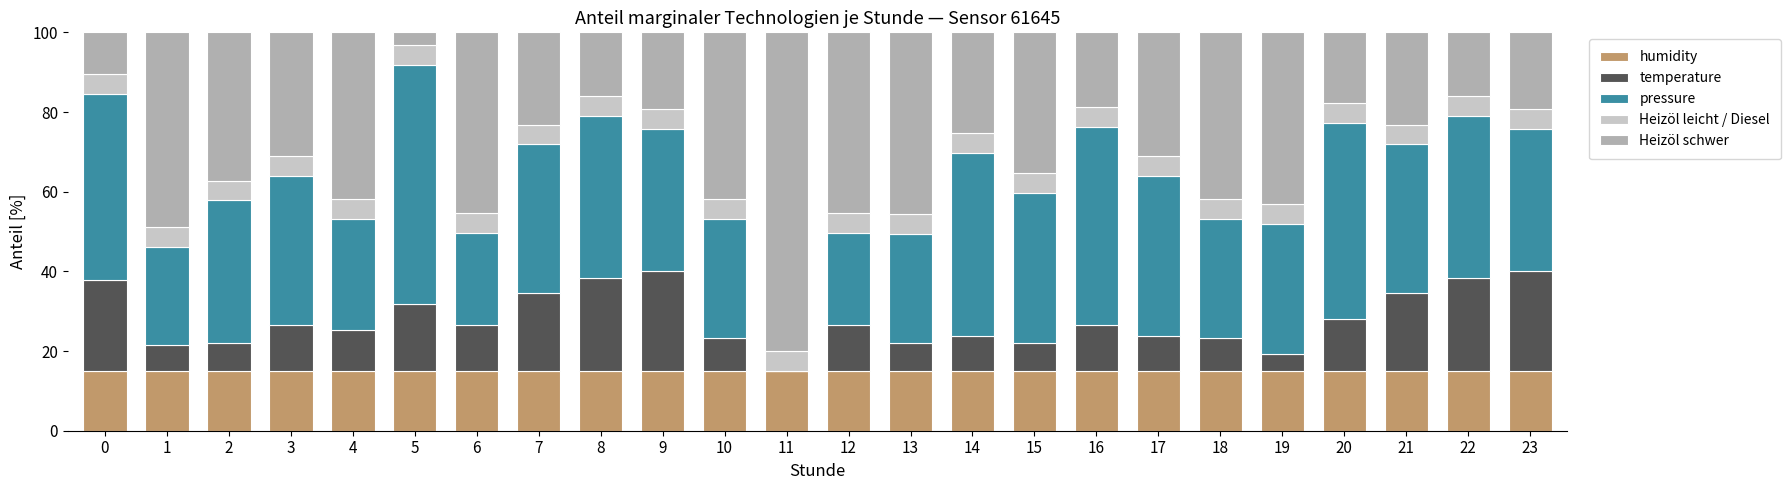

Are the bars horizontal?

No